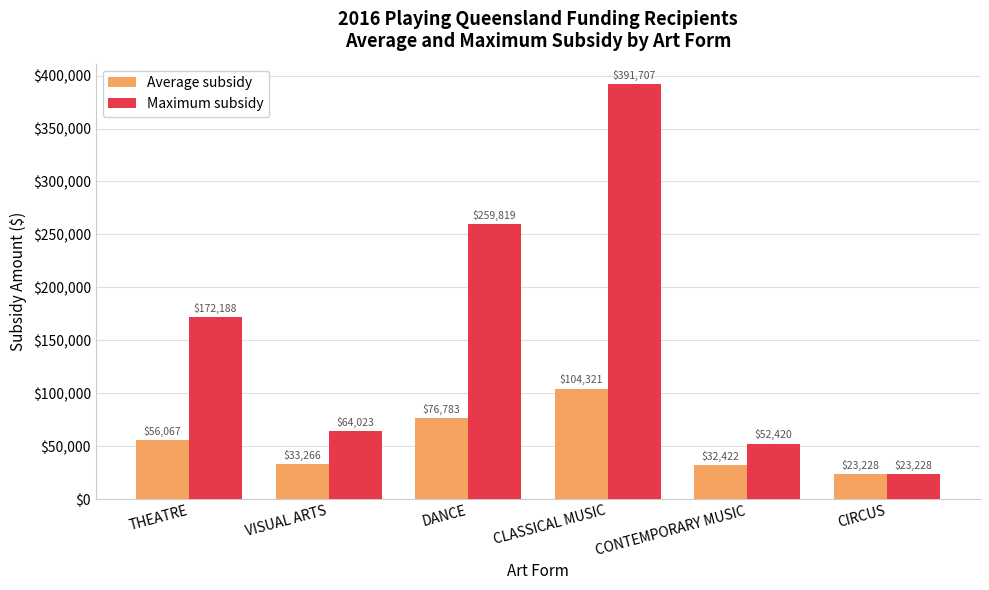

How many distinct data groups are displayed?

2